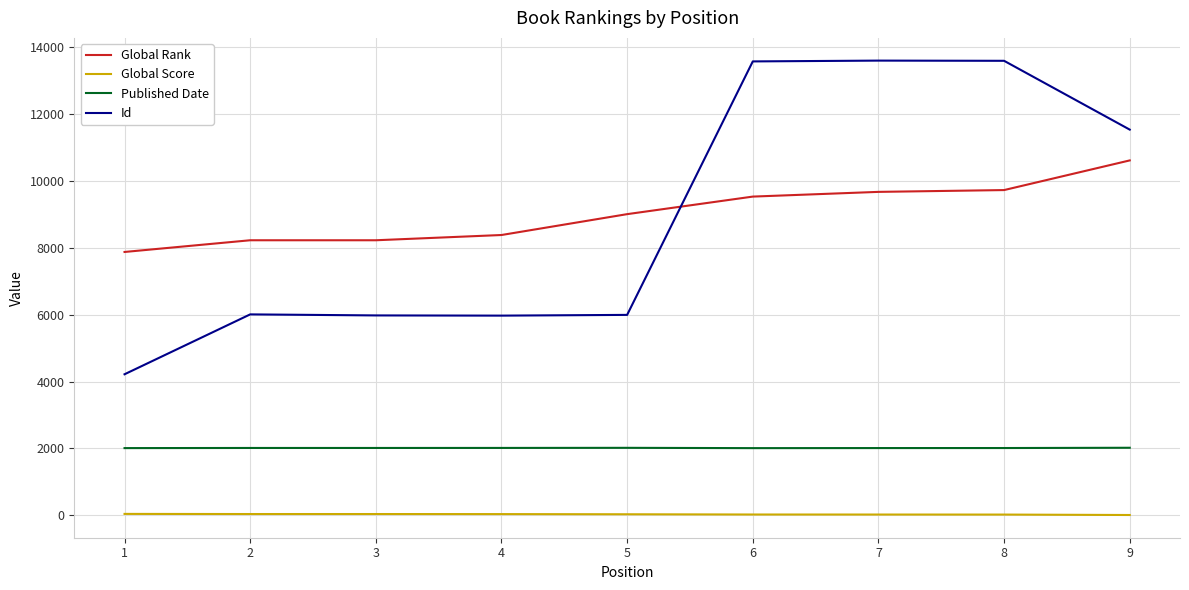

Is it true that Global Rank equals 4322 at 8?

False